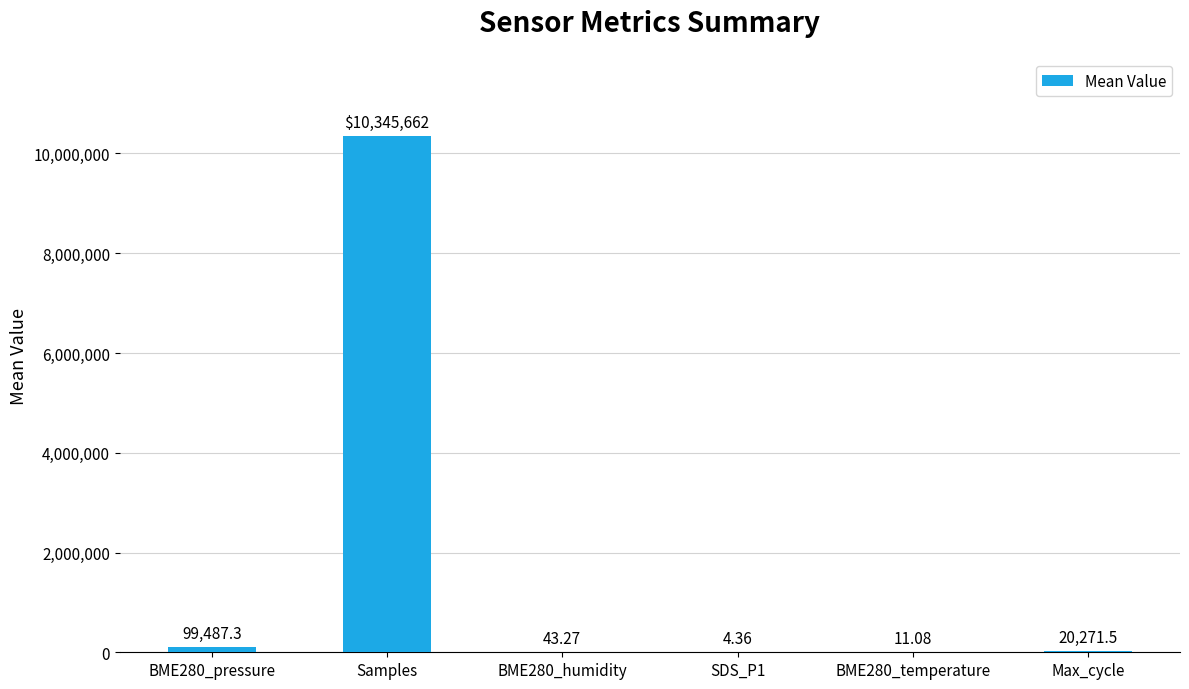

What is the sum of all values?

10465479.3